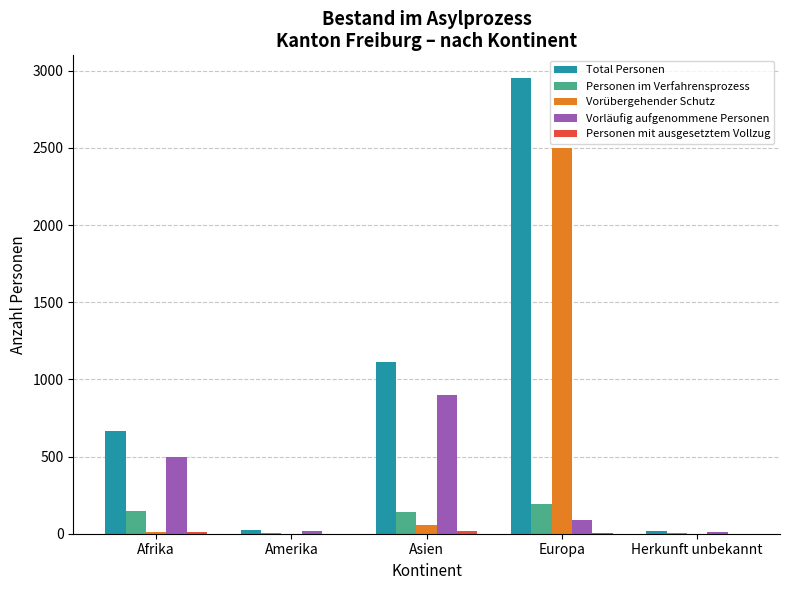

The value of Total Personen at Afrika is 668. True or false?

True